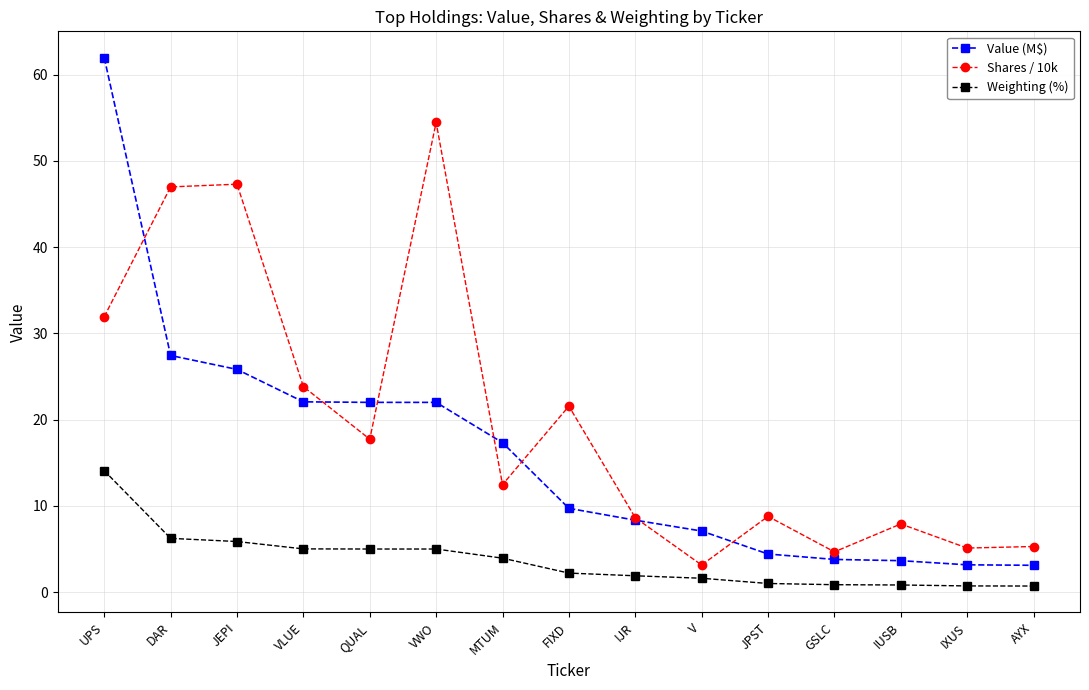

Does the chart have visible grid lines?

Yes